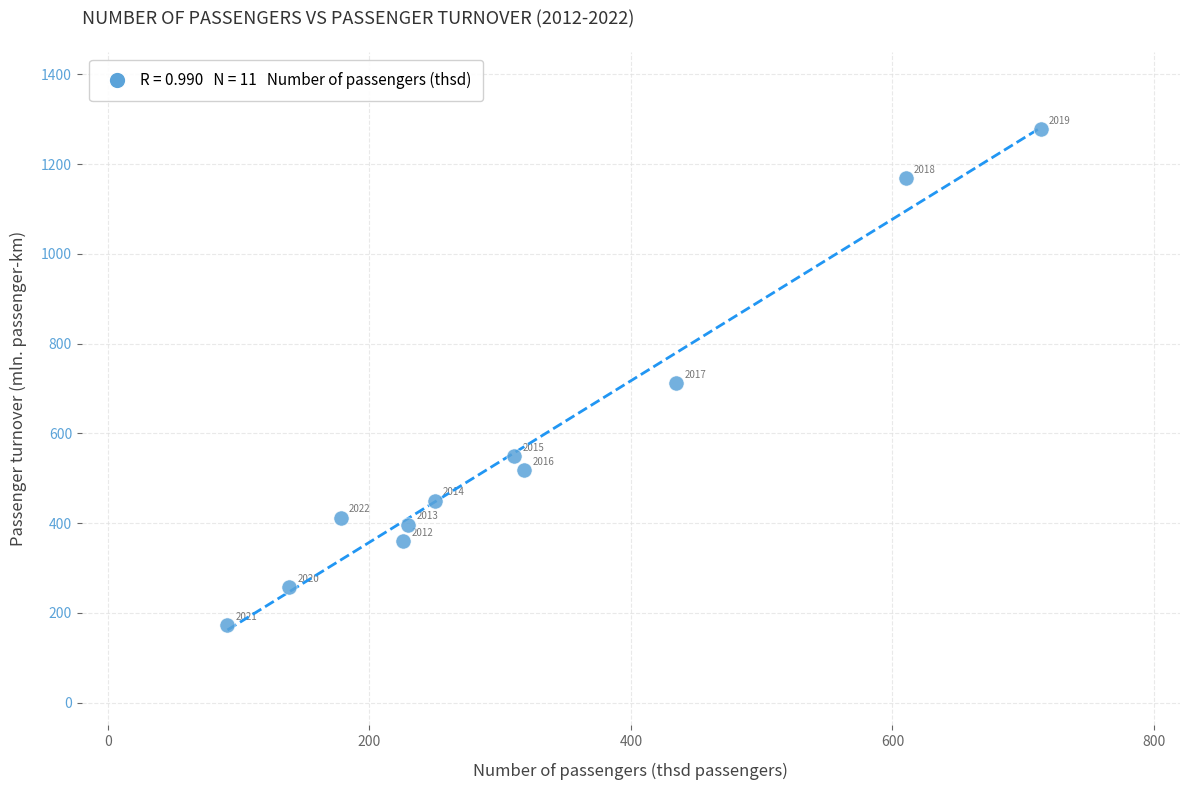

What Y value in the scatter plot is closest to 725?

711.6